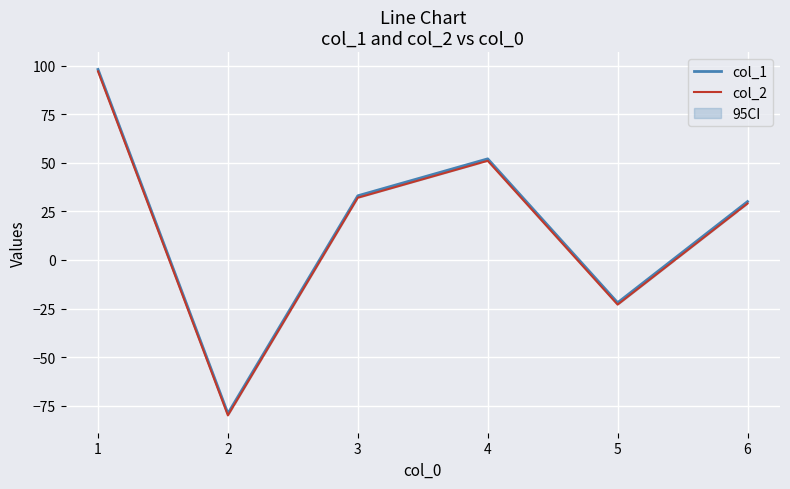

What is the difference between the col_1 values at 5 and 1?

109